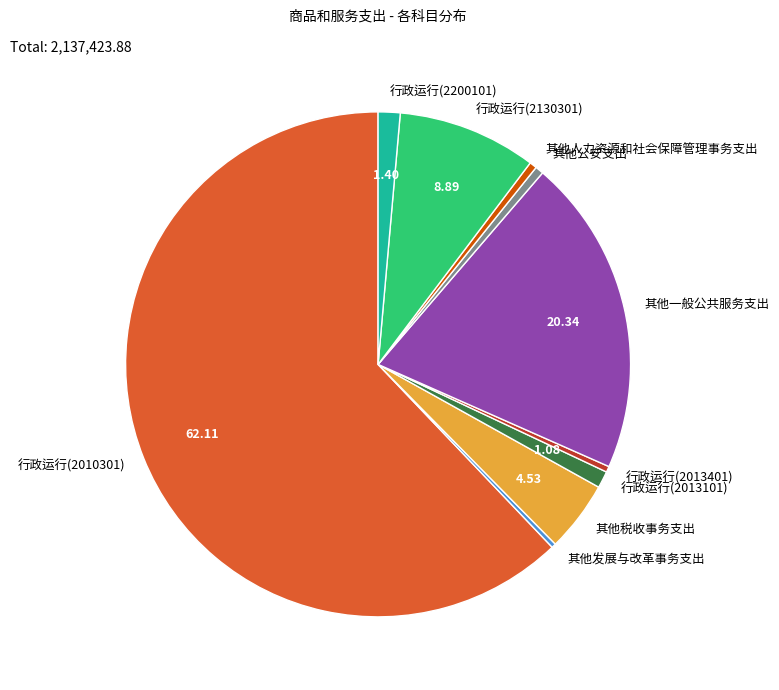

Combined, do 其他公安支出 and 其他发展与改革事务支出 account for over 50%?

No